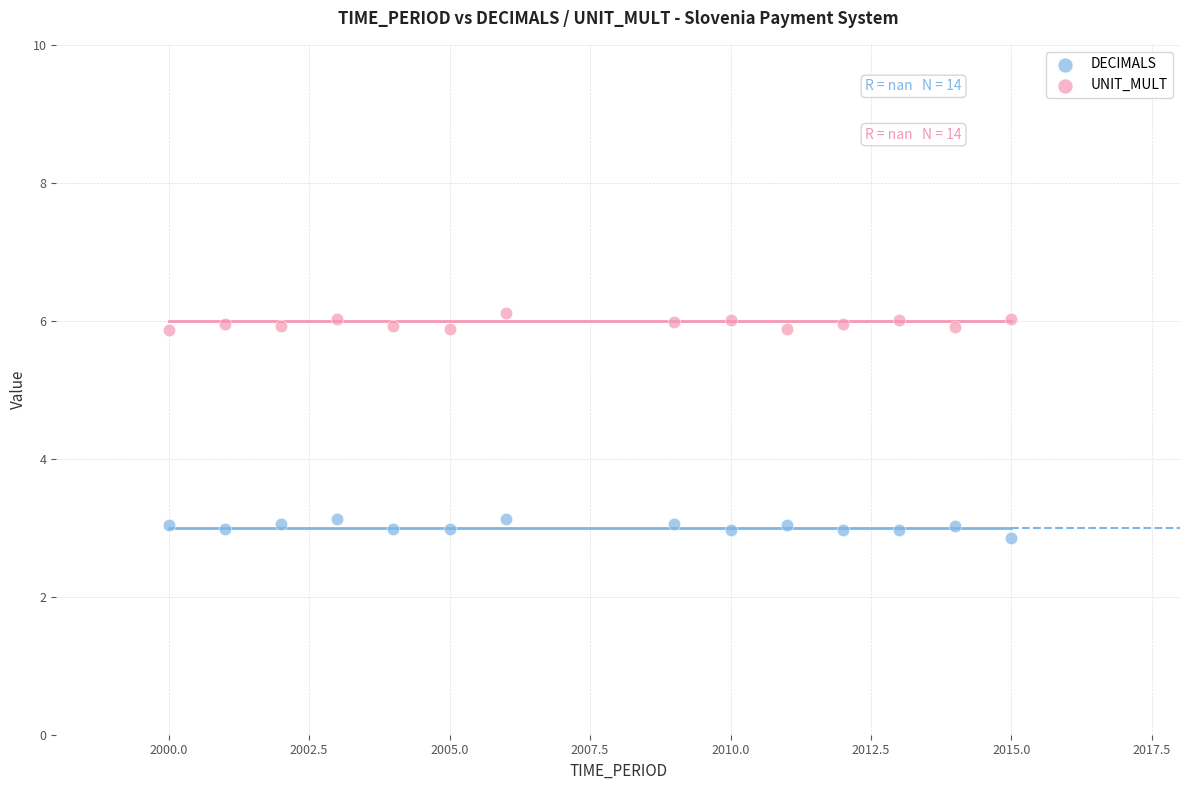

Across all data points, what is the range of X values (max minus min)?

15.0